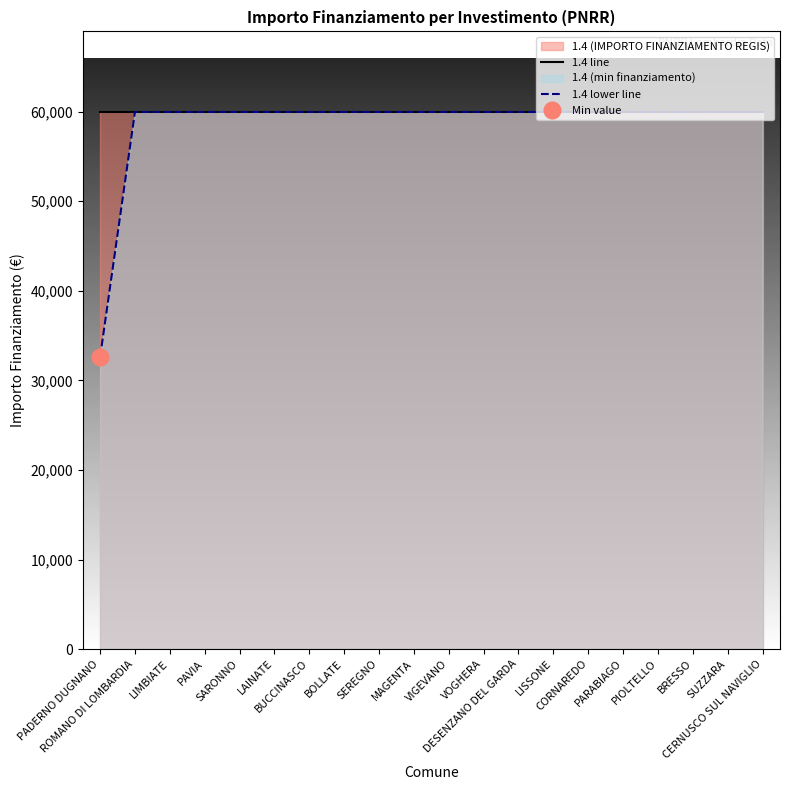

At which category is the sum across all series the highest?

ROMANO DI LOMBARDIA